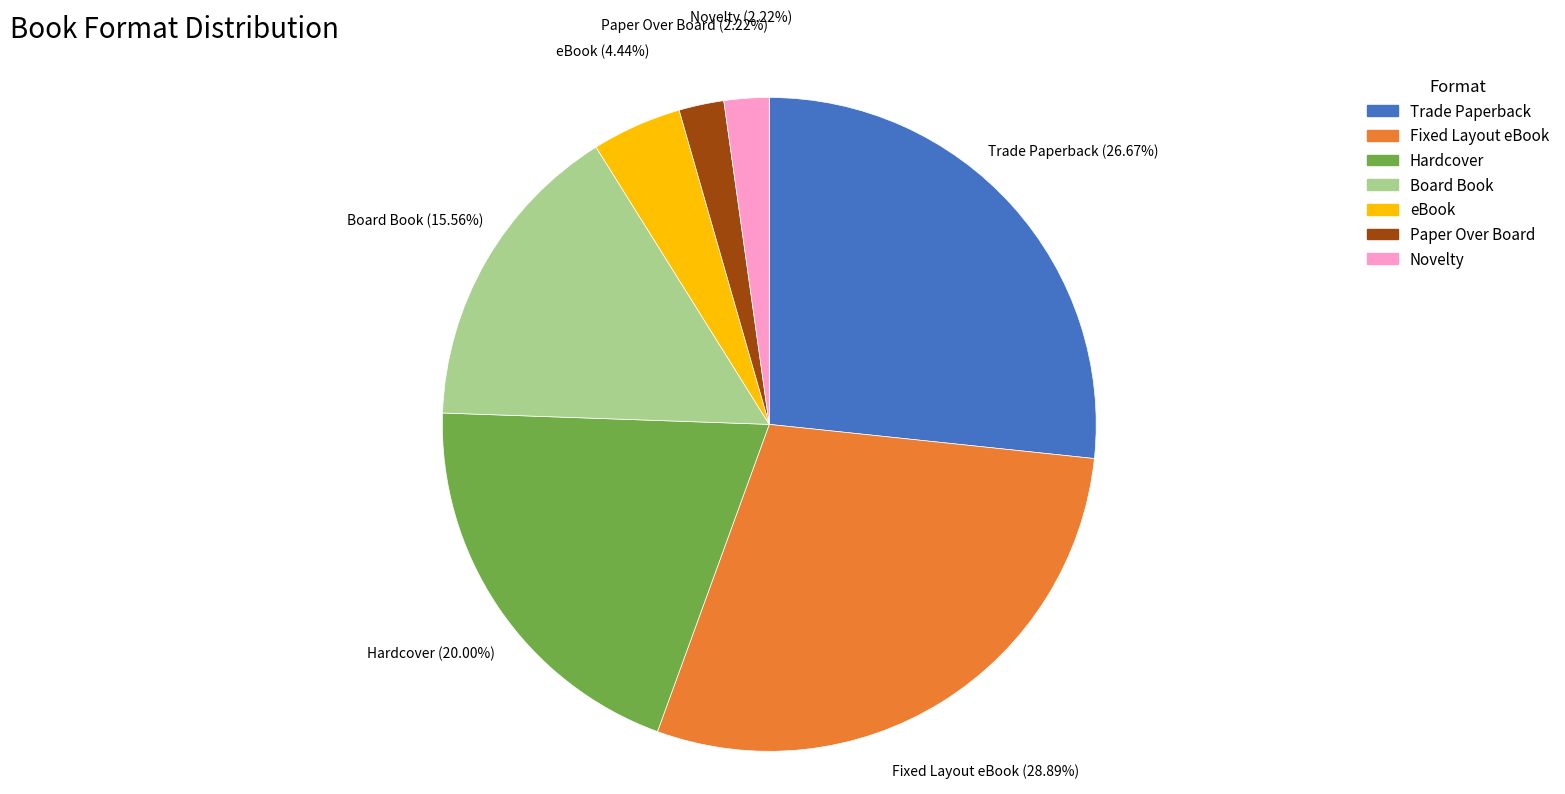

Approximately how many times larger is the value at Fixed Layout eBook compared to Hardcover?

1.4